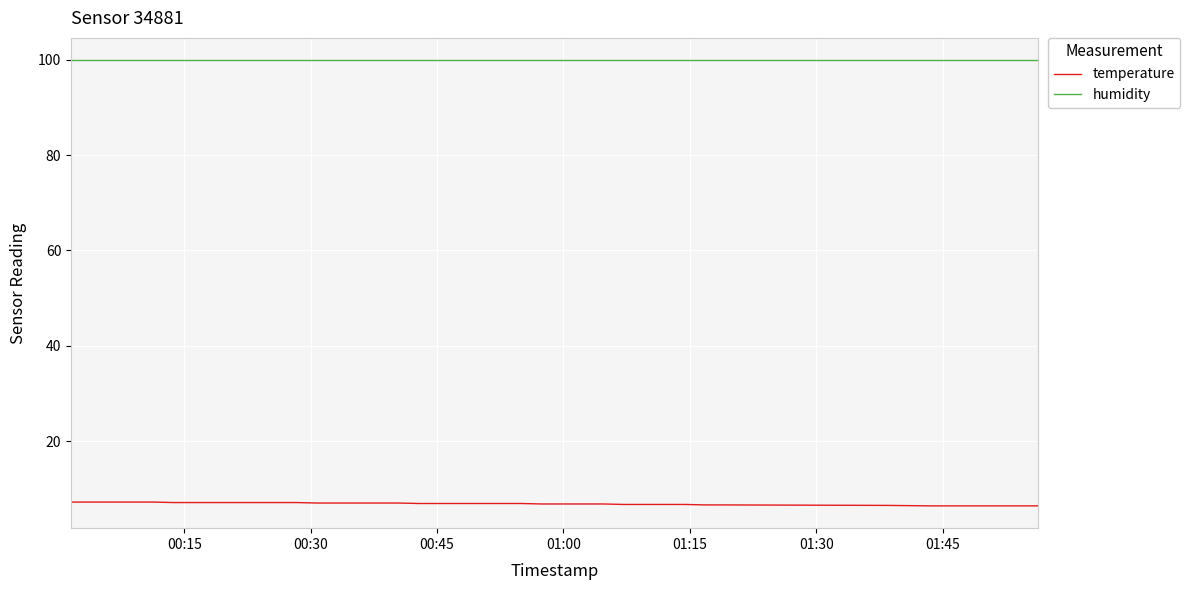

Which series has the largest total across all categories?

humidity